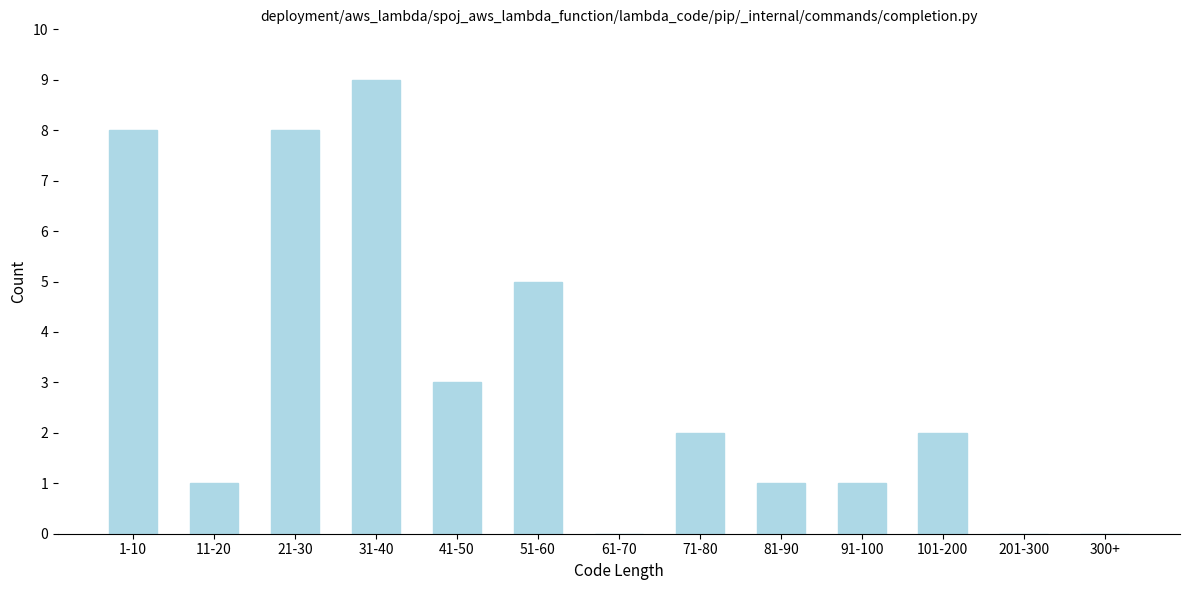

Reading left to right, what are all the values shown in this chart?

1-10=8	11-20=1	21-30=8	31-40=9	41-50=3	51-60=5	61-70=0	71-80=2	81-90=1	91-100=1	101-200=2	201-300=0	300+=0